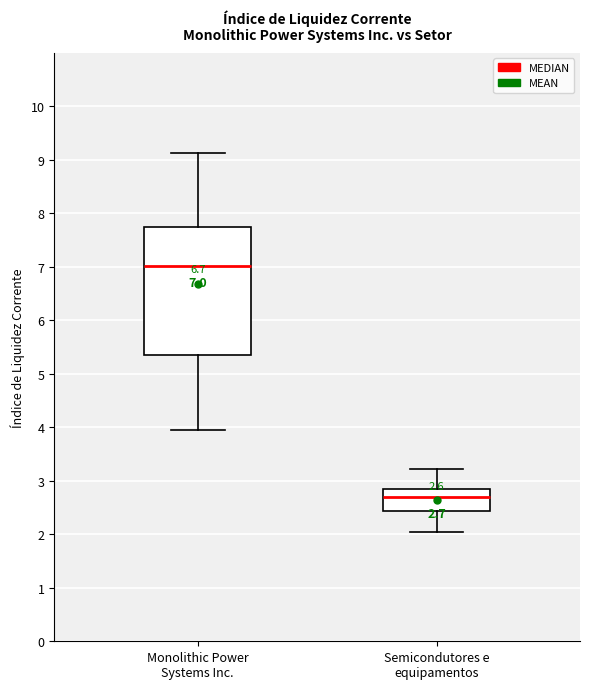

Which box's median line is the highest?

Monolithic Power Systems Inc.